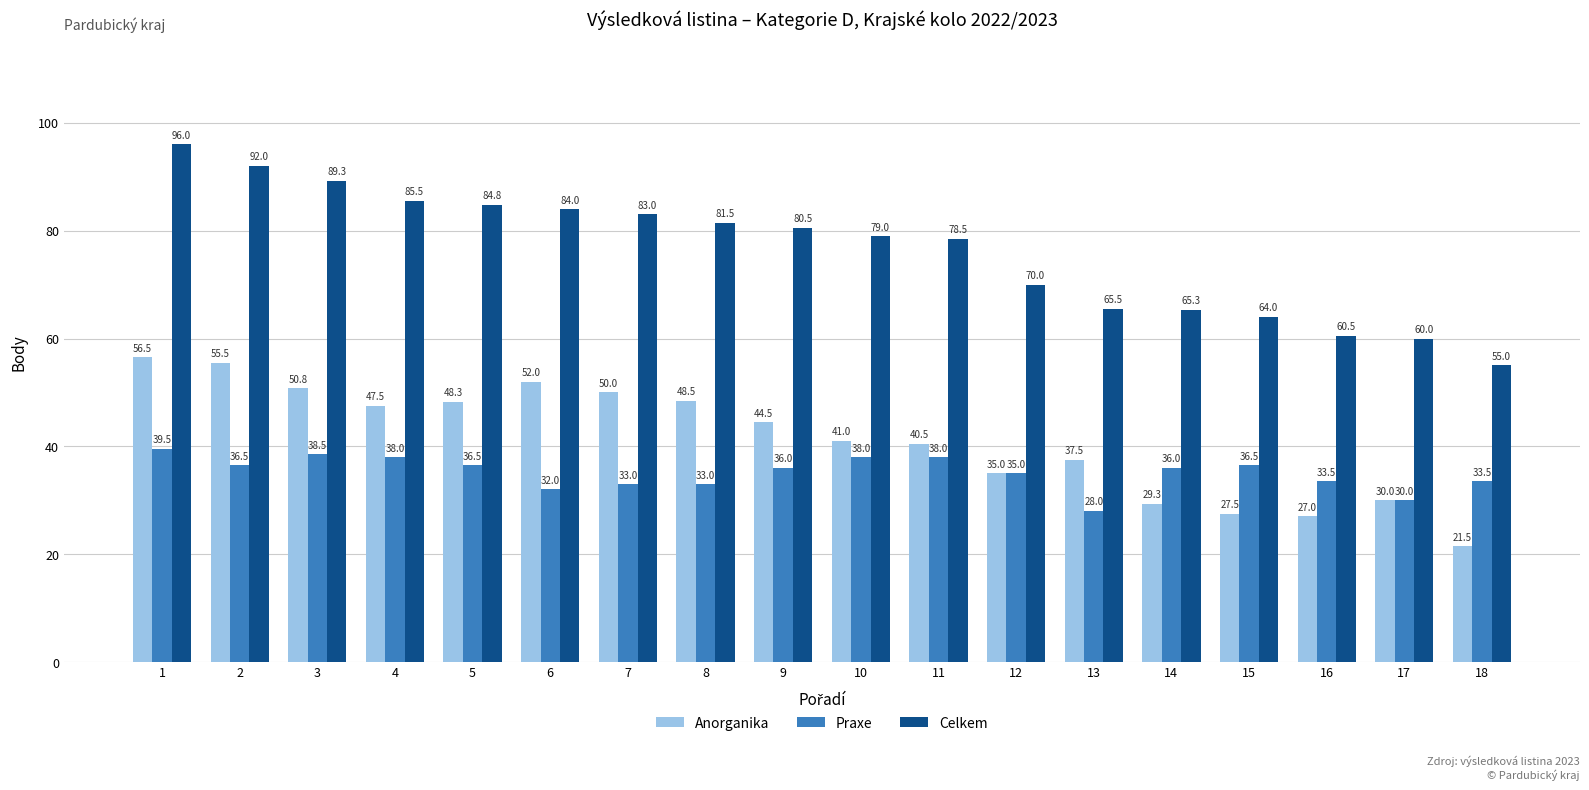

What is the difference between the Celkem values at 3 and 1?

6.7